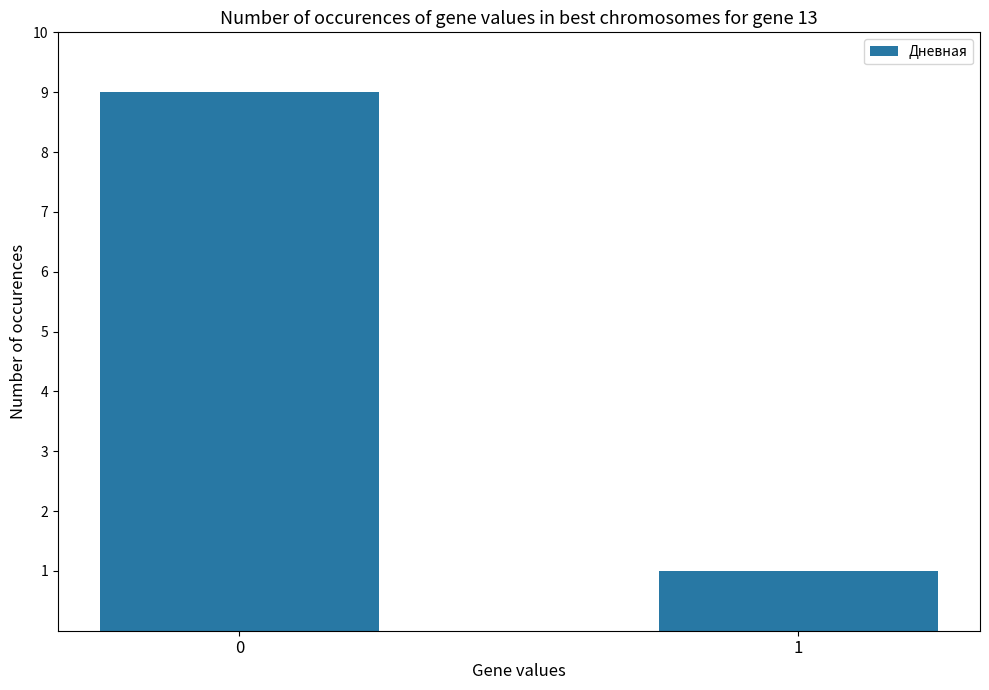

Is it true that the value at 0 is 9?

True